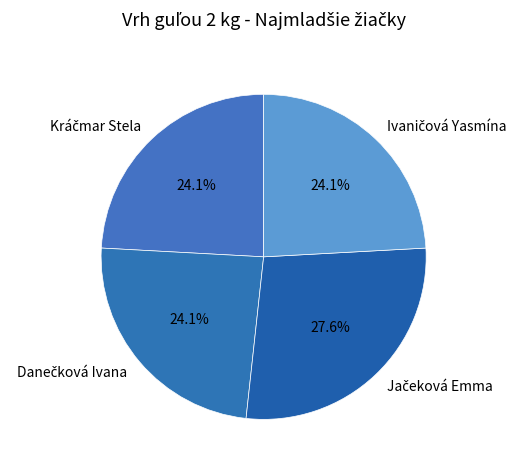

Is there a majority slice in this chart?

No